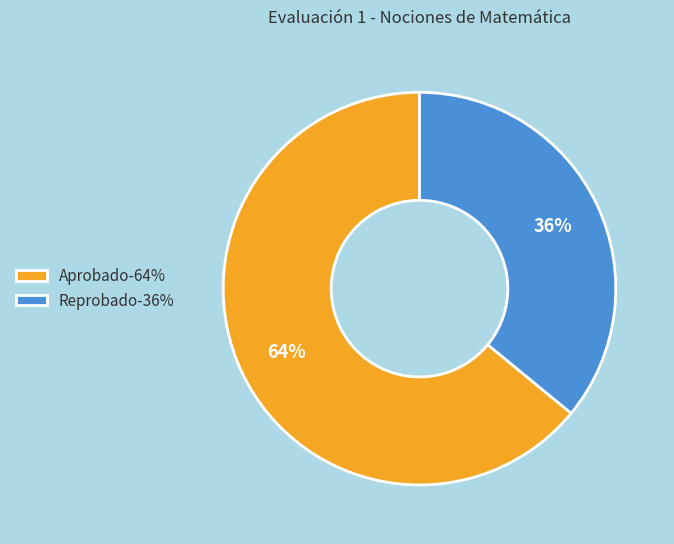

To the nearest percent, what is the difference between the Aprobado and Reprobado slice percentages?

28%